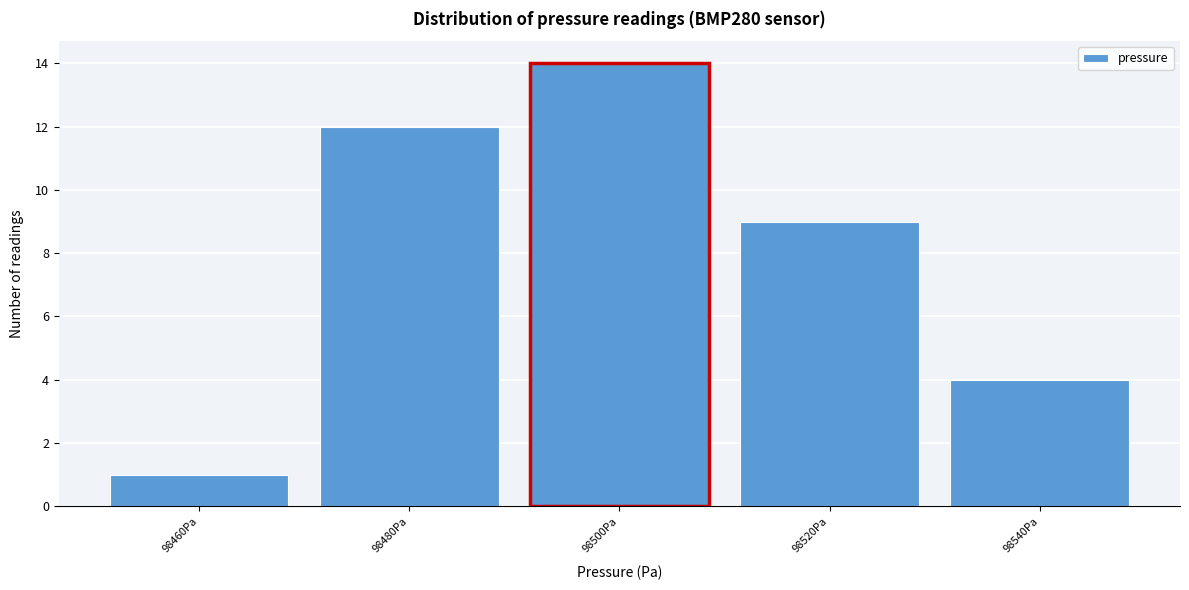

Reading left to right, transcribe all the data shown in this chart.

1	12	14	9	4